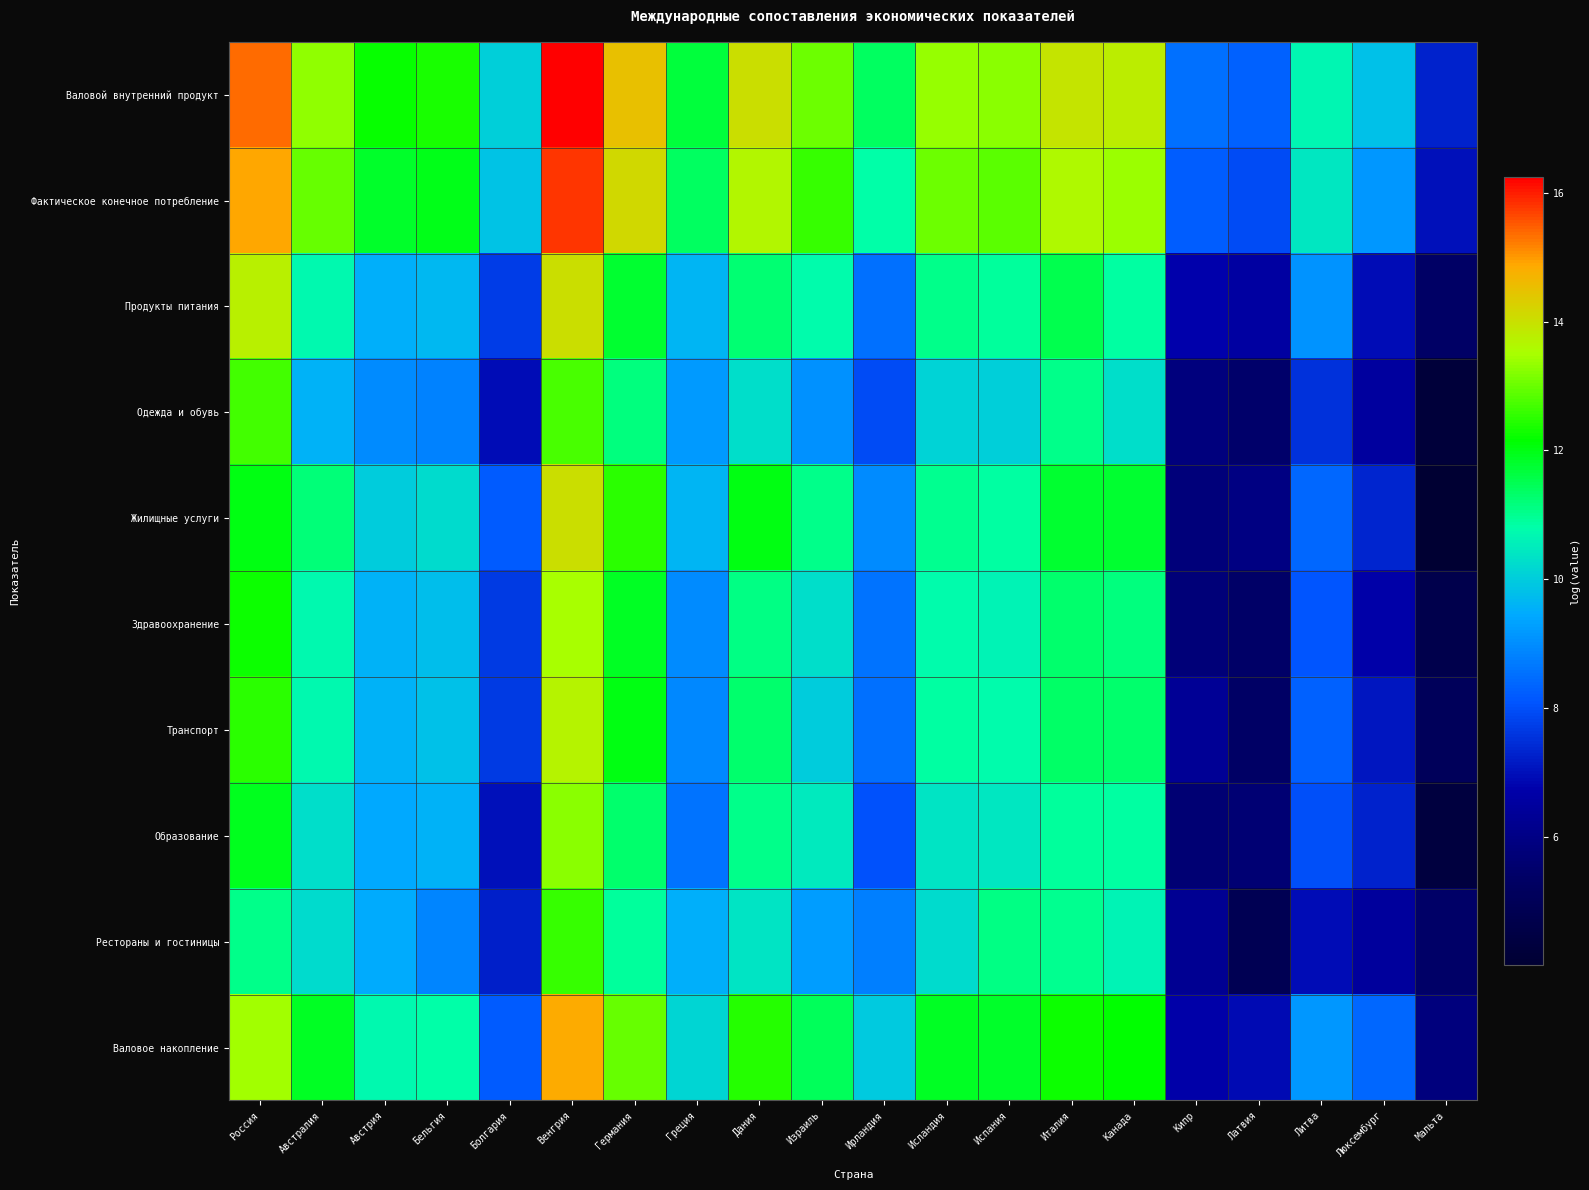

Reading left to right, transcribe all the data shown in this chart.

Валовой внутренний продукт: Россия=15.4	Австралия=13.3	Австрия=12.2	Бельгия=12.4	Болгария=10.0	Венгрия=16.2	Германия=14.5	Греция=11.7	Дания=14.0	Израиль=13.0	Ирландия=11.4	Исландия=13.3	Испания=13.2	Италия=13.9	Канада=13.8	Кипр=8.5	Латвия=8.3	Литва=10.7	Люксембург=9.8	Мальта=7.3
Фактическое конечное потребление: Россия=14.9	Австралия=13.0	Австрия=11.8	Бельгия=12.0	Болгария=9.9	Венгрия=15.8	Германия=14.1	Греция=11.4	Дания=13.6	Израиль=12.6	Ирландия=10.8	Исландия=13.0	Испания=12.9	Италия=13.6	Канада=13.4	Кипр=8.2	Латвия=8.0	Литва=10.4	Люксембург=9.2	Мальта=7.0
Продукты питания: Россия=13.7	Австралия=10.7	Австрия=9.5	Бельгия=9.7	Болгария=7.7	Венгрия=14.0	Германия=11.8	Греция=9.6	Дания=11.3	Израиль=10.8	Ирландия=8.5	Исландия=11.1	Испания=10.9	Италия=11.5	Канада=10.9	Кипр=6.8	Латвия=6.6	Литва=9.1	Люксембург=6.9	Мальта=5.4
Одежда и обувь: Россия=12.7	Австралия=9.6	Австрия=8.9	Бельгия=8.8	Болгария=6.9	Венгрия=12.7	Германия=11.2	Греция=9.2	Дания=10.3	Израиль=9.1	Ирландия=8.0	Исландия=10.1	Испания=10.0	Италия=11.0	Канада=10.3	Кипр=5.9	Латвия=5.4	Литва=7.5	Люксембург=6.5	Мальта=4.2
Жилищные услуги: Россия=12.0	Австралия=11.2	Австрия=10.0	Бельгия=10.2	Болгария=8.2	Венгрия=14.0	Германия=12.5	Греция=9.6	Дания=12.0	Израиль=11.1	Ирландия=8.9	Исландия=11.0	Испания=10.9	Италия=11.8	Канада=11.8	Кипр=5.8	Латвия=6.0	Литва=8.4	Люксембург=7.3	Мальта=4.0
Здравоохранение: Россия=12.3	Австралия=10.7	Австрия=9.6	Бельгия=9.8	Болгария=7.7	Венгрия=13.5	Германия=11.9	Греция=9.0	Дания=11.1	Израиль=10.3	Ирландия=8.6	Исландия=10.8	Испания=10.6	Италия=11.3	Канада=11.2	Кипр=5.8	Латвия=5.4	Литва=8.1	Люксембург=6.7	Мальта=4.7
Транспорт: Россия=12.5	Австралия=10.7	Австрия=9.6	Бельгия=9.8	Болгария=7.7	Венгрия=13.7	Германия=12.0	Греция=8.9	Дания=11.3	Израиль=10.0	Ирландия=8.5	Исландия=10.8	Испания=10.8	Италия=11.3	Канада=11.3	Кипр=6.3	Латвия=5.3	Литва=8.3	Люксембург=7.1	Мальта=5.1
Образование: Россия=11.9	Австралия=10.3	Австрия=9.4	Бельгия=9.6	Болгария=7.0	Венгрия=13.2	Германия=11.3	Греция=8.6	Дания=11.1	Израиль=10.5	Ирландия=8.0	Исландия=10.4	Испания=10.4	Италия=10.9	Канада=10.9	Кипр=5.6	Латвия=5.6	Литва=8.0	Люксембург=7.3	Мальта=4.4
Рестораны и гостиницы: Россия=11.1	Австралия=10.3	Австрия=9.5	Бельгия=8.9	Болгария=7.2	Венгрия=12.6	Германия=10.9	Греция=9.5	Дания=10.4	Израиль=9.2	Ирландия=8.7	Исландия=10.2	Испания=11.1	Италия=11.0	Канада=10.6	Кипр=6.3	Латвия=4.9	Литва=6.9	Люксембург=6.5	Мальта=5.4
Валовое накопление: Россия=13.4	Австралия=11.9	Австрия=10.7	Бельгия=10.8	Болгария=8.2	Венгрия=14.8	Германия=13.0	Греция=10.2	Дания=12.4	Израиль=11.4	Ирландия=9.9	Исландия=11.9	Испания=11.8	Италия=12.3	Канада=12.2	Кипр=6.7	Латвия=6.9	Литва=9.2	Люксембург=8.4	Мальта=5.8